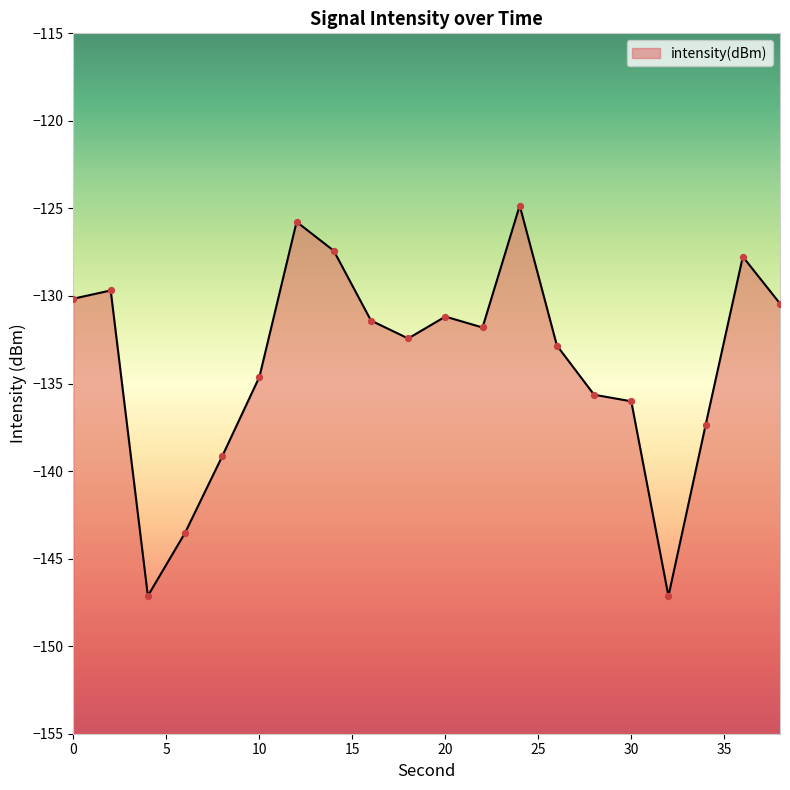

What is the change in value from 0 to 4?

-17.0